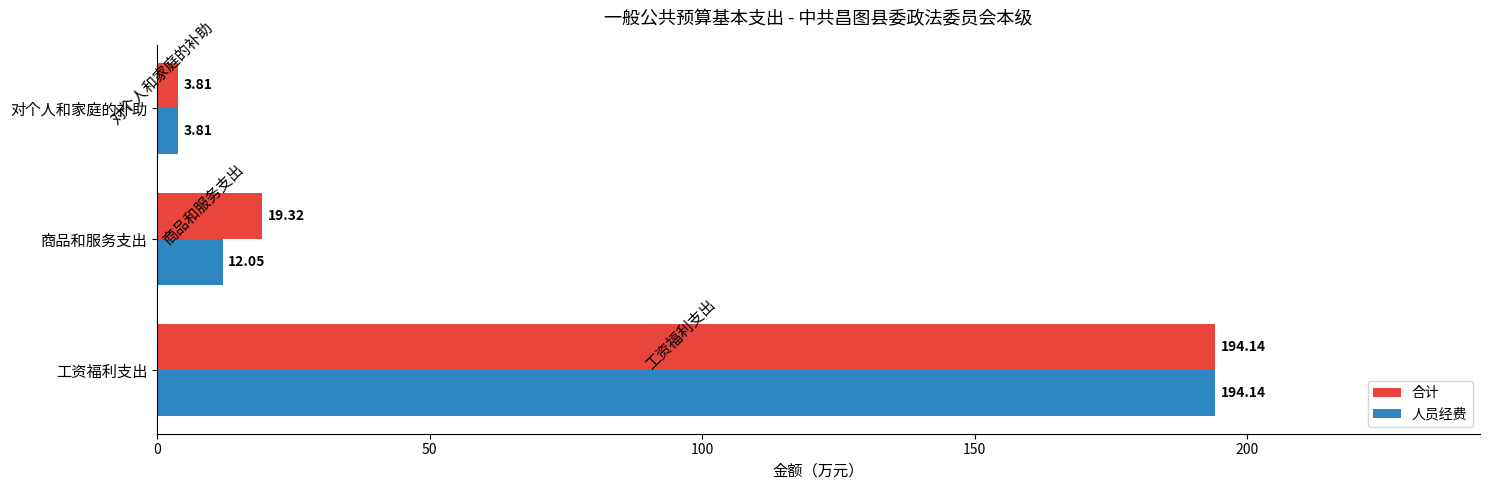

Which label corresponds to the smallest value in the chart?

对个人和家庭的补助